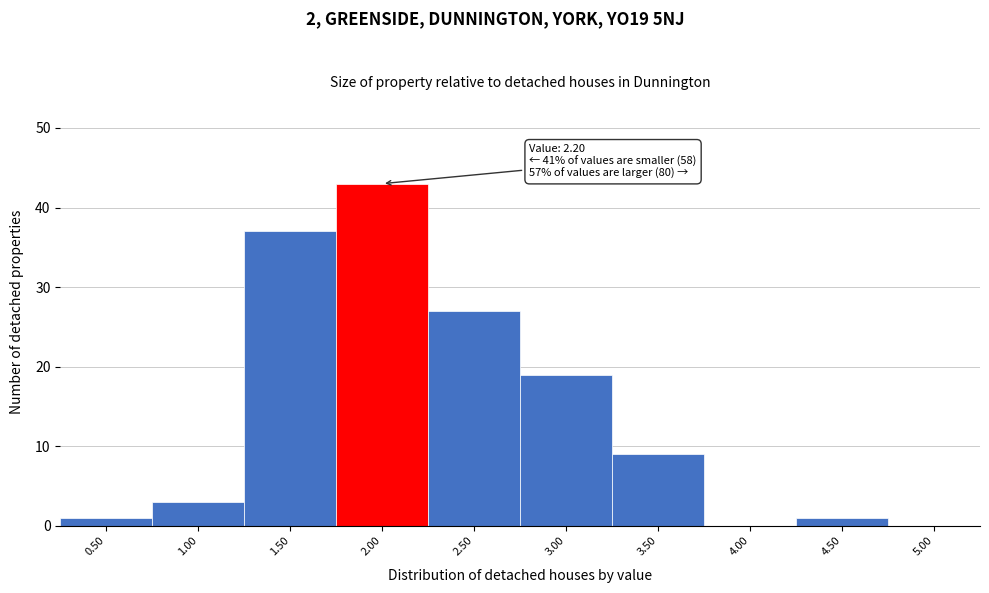

Reading left to right, transcribe all the data shown in this chart.

0.50=1	1.00=3	1.50=37	2.00=43	2.50=27	3.00=19	3.50=9	4.00=0	4.50=1	5.00=0